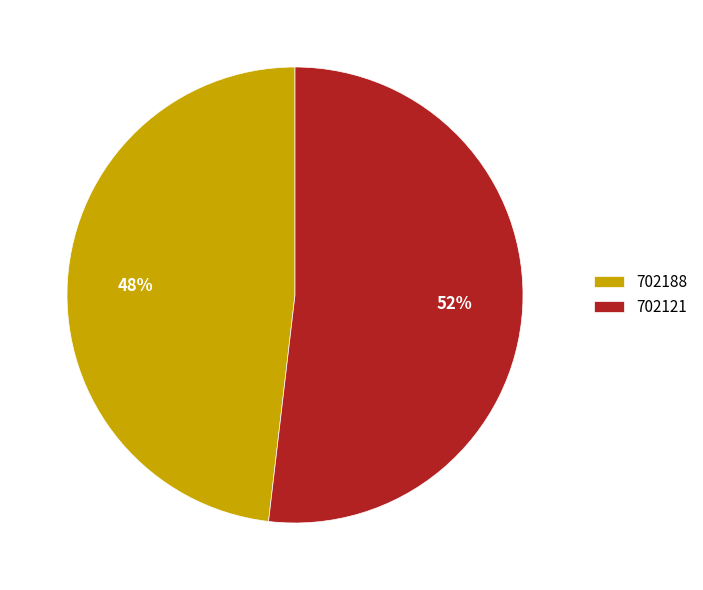

Which has a higher value, 702121 or 702188?

702121